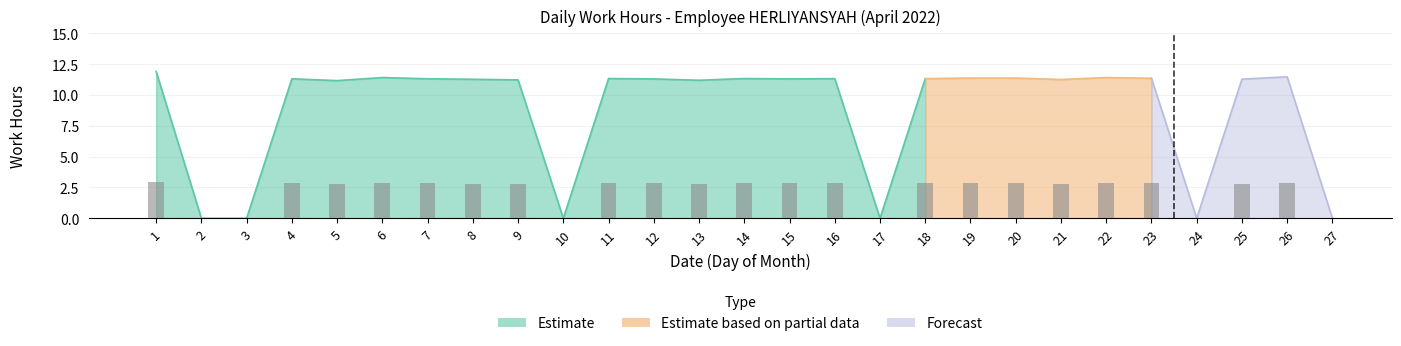

List the labels in order of value, smallest first.

2, 3, 10, 17, 24, 27, 5, 13, 9, 21, 8, 25, 12, 15, 4, 7, 16, 18, 11, 14, 23, 19, 20, 6, 22, 26, 1